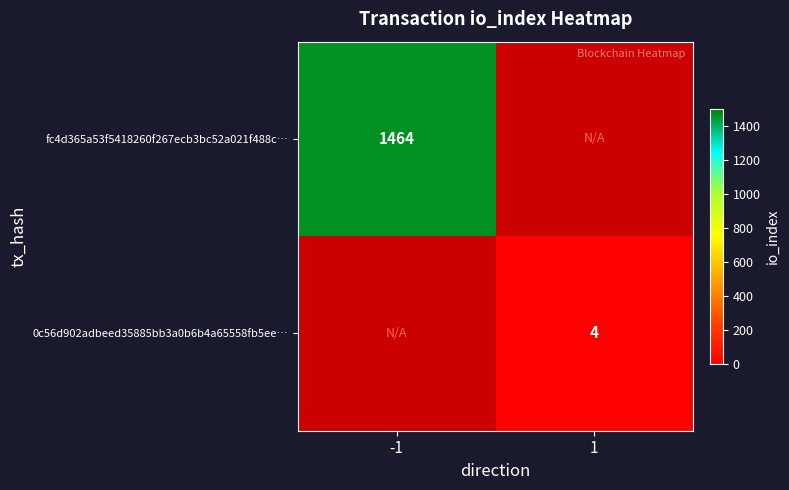

The fc4d365a53f5418260f267ecb3bc52a021f488c… series shows 597 at -1. True or false?

False